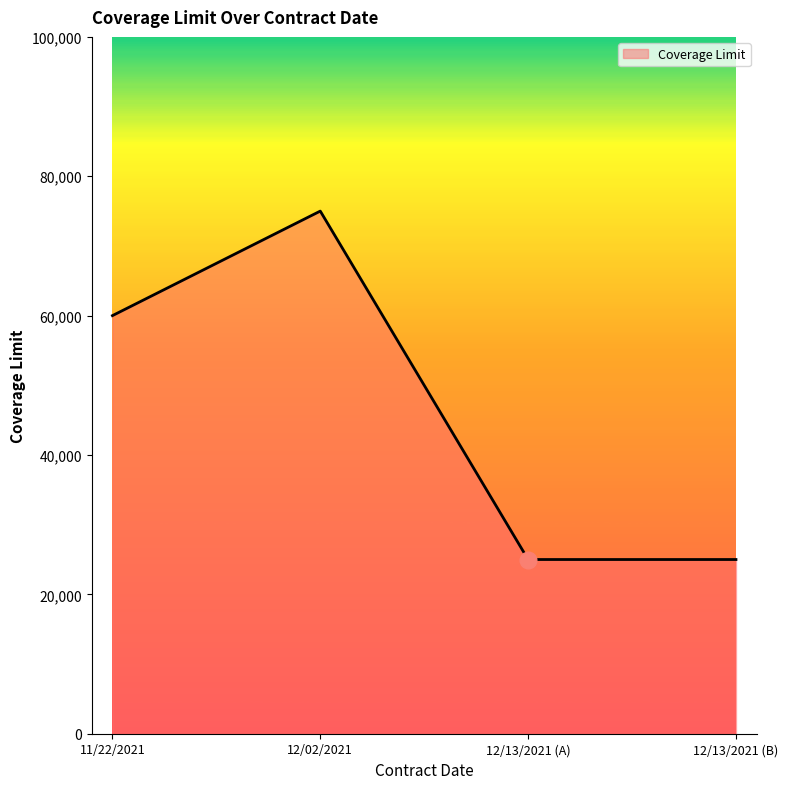

Reading left to right, what are all the values shown in this chart?

11/22/2021=60000	12/02/2021=75000	12/13/2021 (A)=25000	12/13/2021 (B)=25000